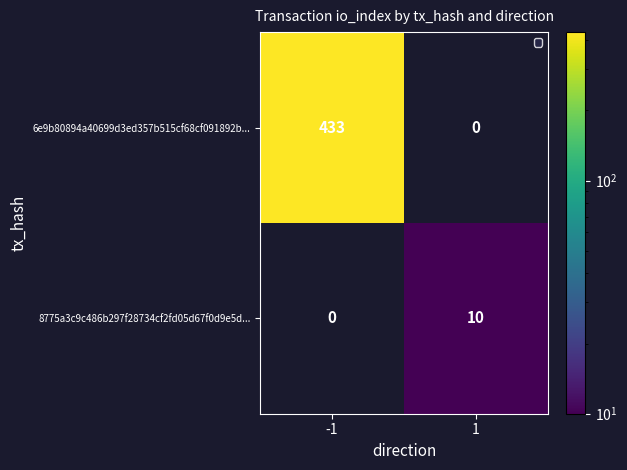

What is the average value of the 8775a3c9c486b297f28734cf2fd05d67f0d9e5d... series?

5